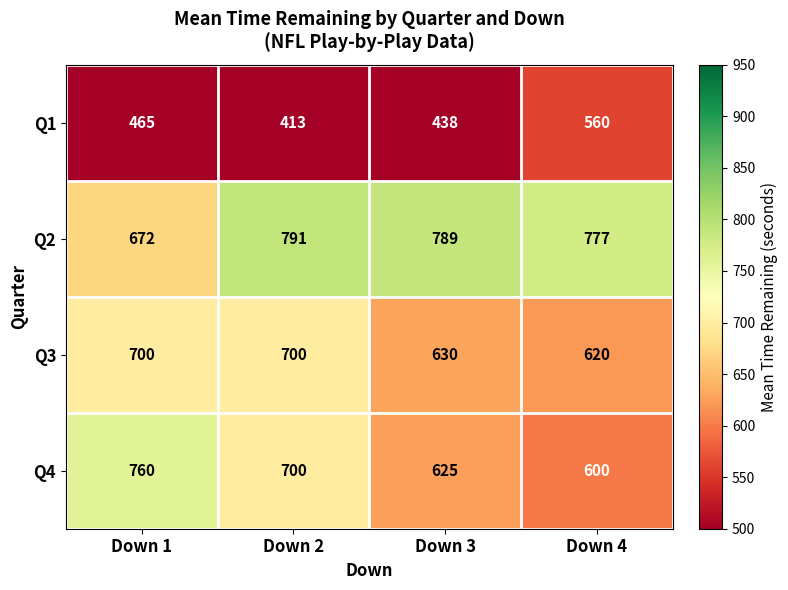

What is the total value across all series at Down 4?

2557